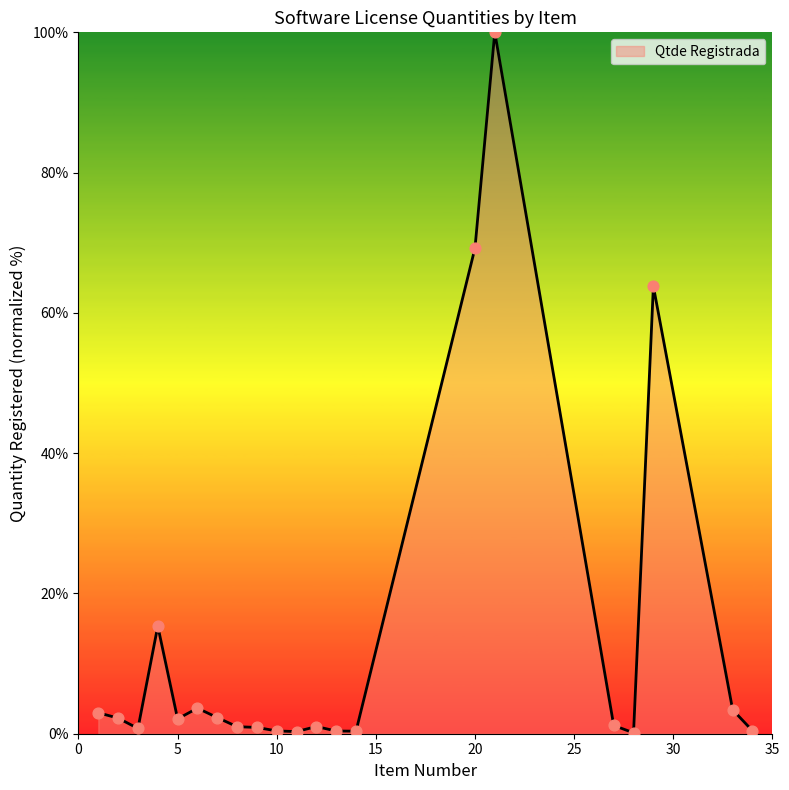

What is the difference between the maximum and minimum values?

99.9